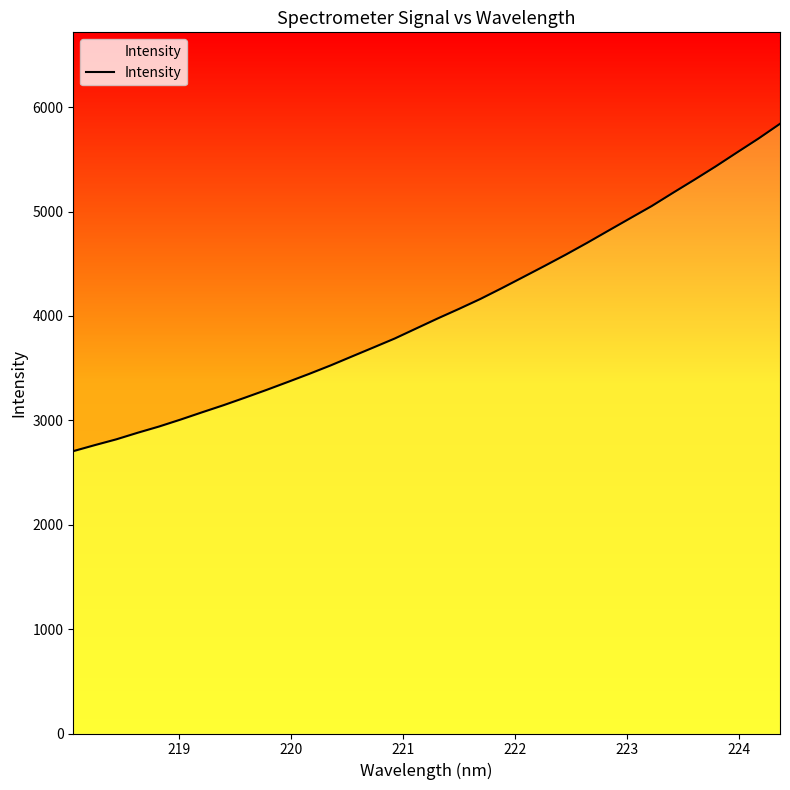

True or false: there are more than 0 points higher than both neighbors.

False